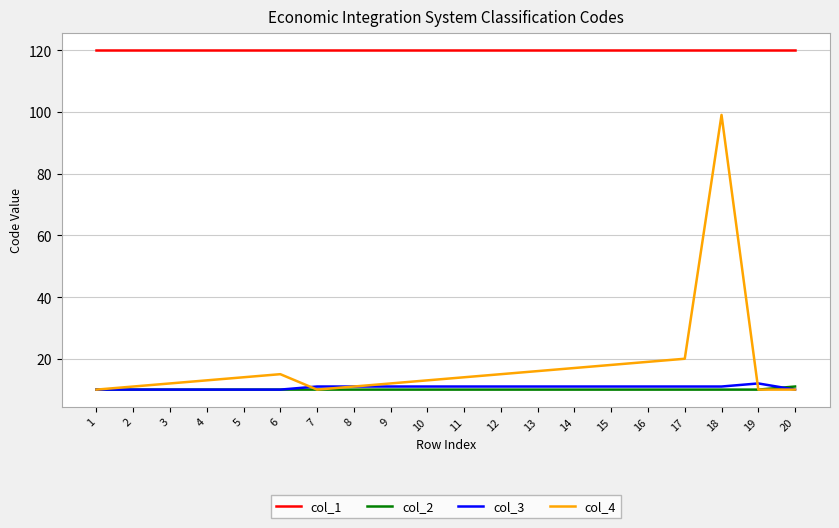

Which category has the highest value in the col_4 series?

18